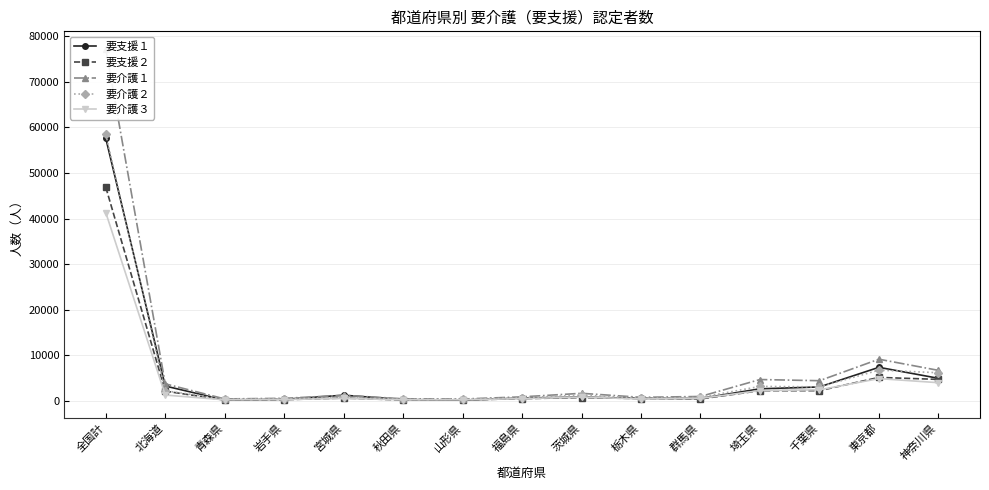

Which series has the largest total across all categories?

要介護１